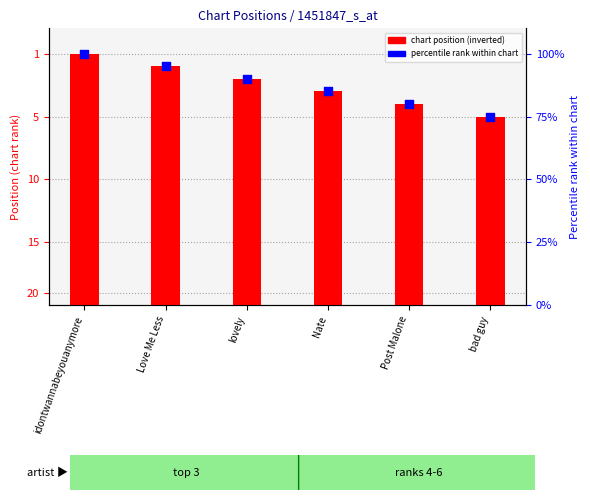

At how many categories does at least one series exceed 99?

1